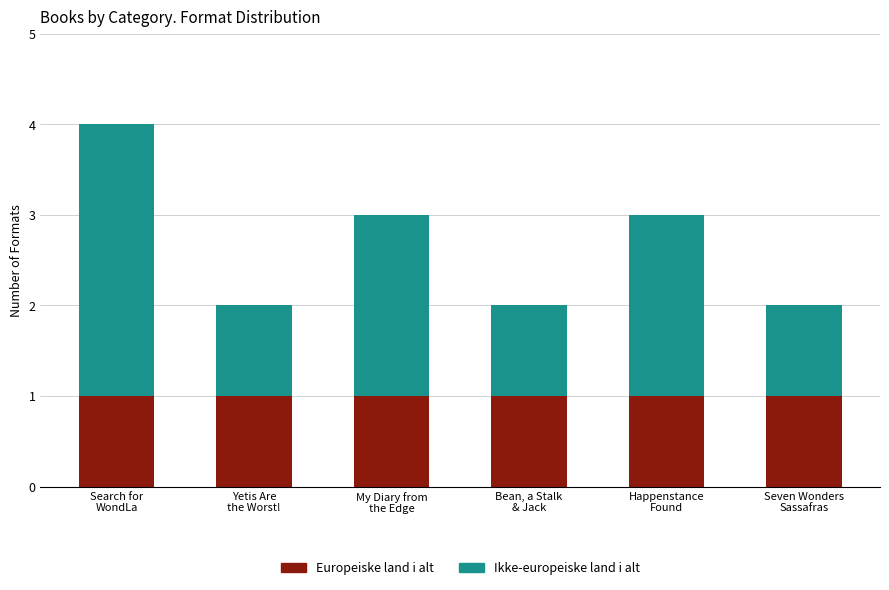

Reading right to left, what are the values for Europeiske land i alt?

1	1	1	1	1	1